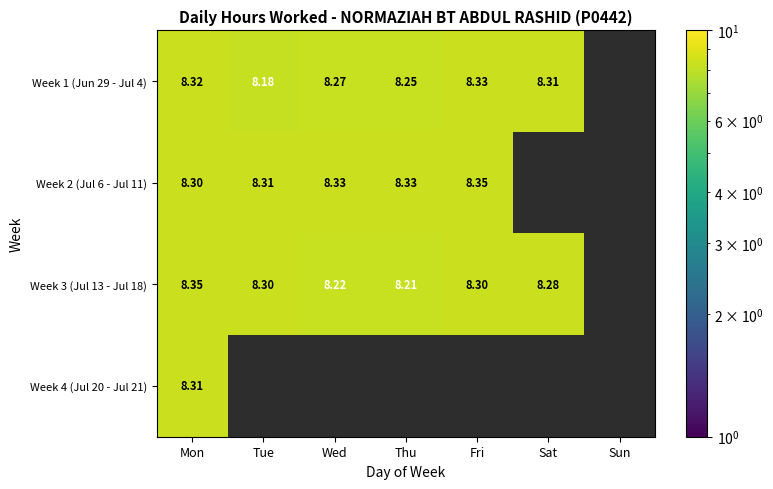

Count the Week 3 (Jul 13 - Jul 18) values in the range 8 to 9.

6